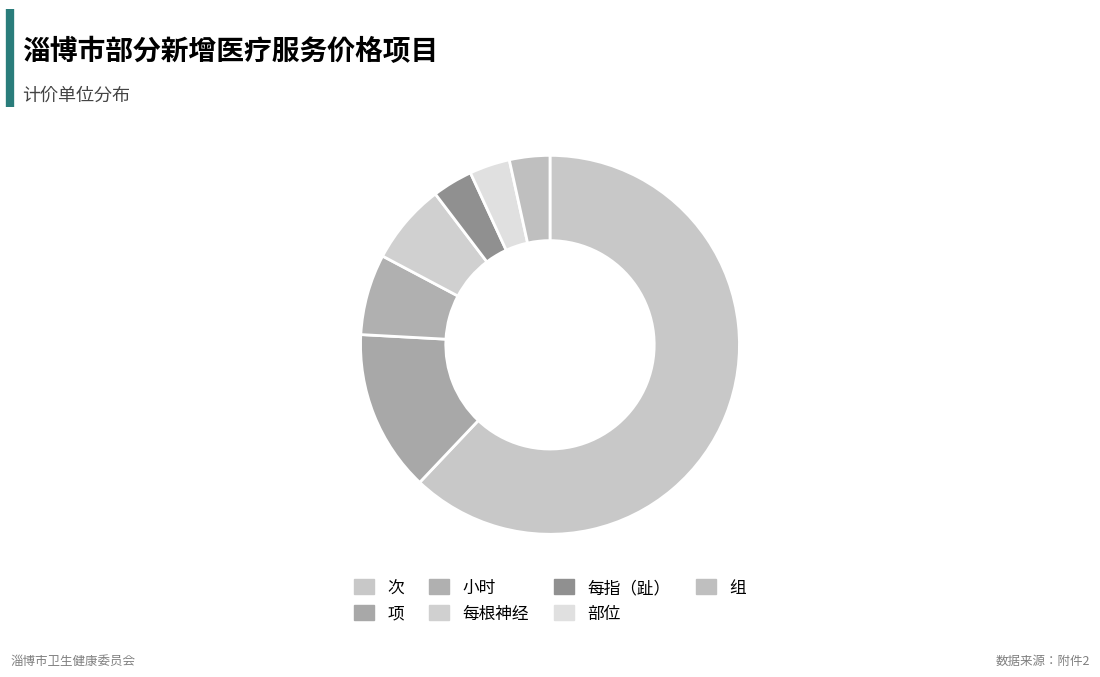

What is the largest slice in the pie chart?

次